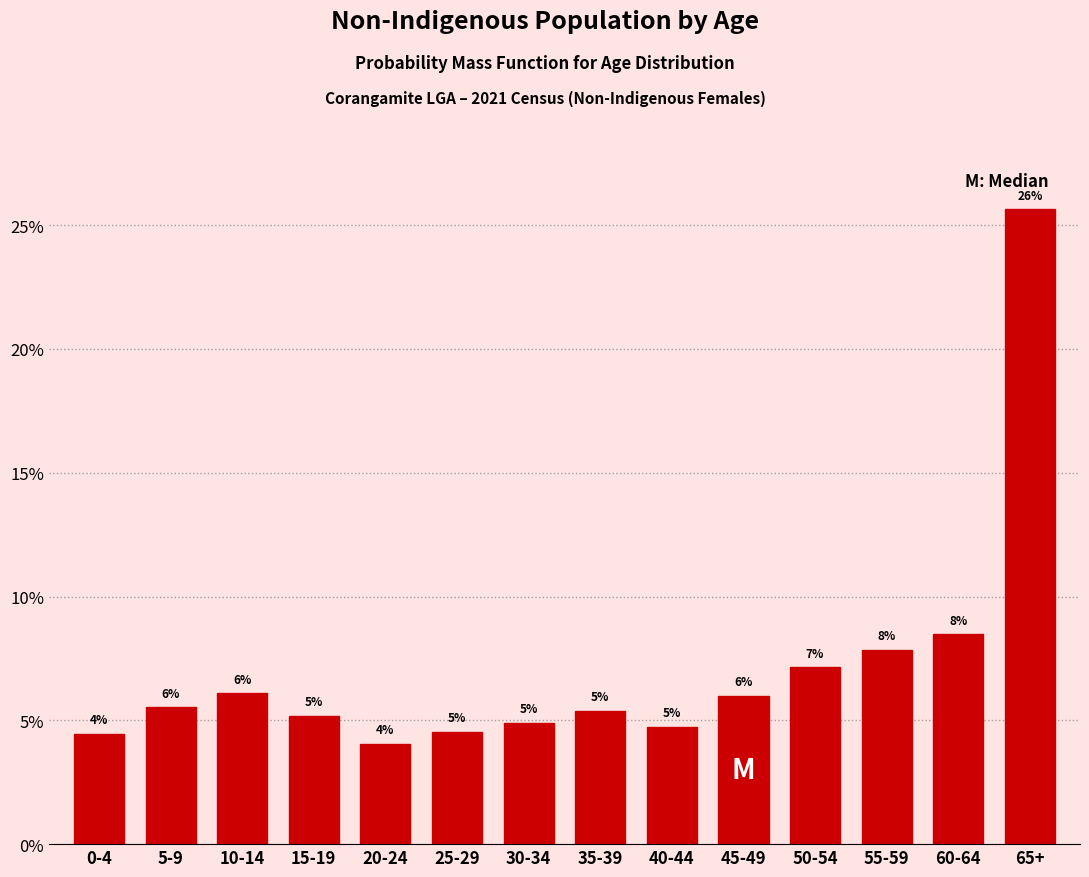

Are the bars horizontal?

No